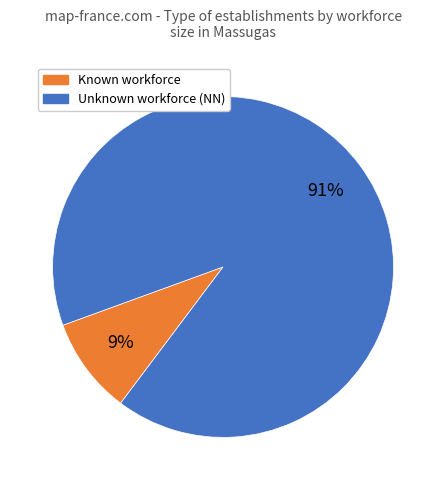

To the nearest percent, what is the average slice percentage?

50%